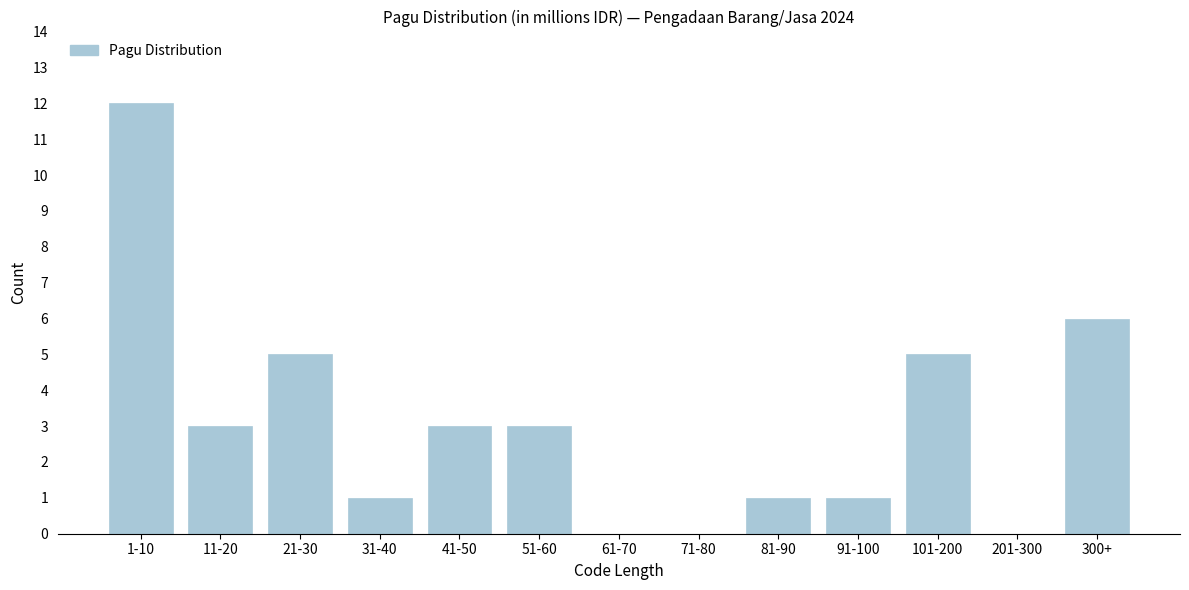

Reading left to right, extract all data points from this chart.

1-10=12	11-20=3	21-30=5	31-40=1	41-50=3	51-60=3	61-70=0	71-80=0	81-90=1	91-100=1	101-200=5	201-300=0	300+=6